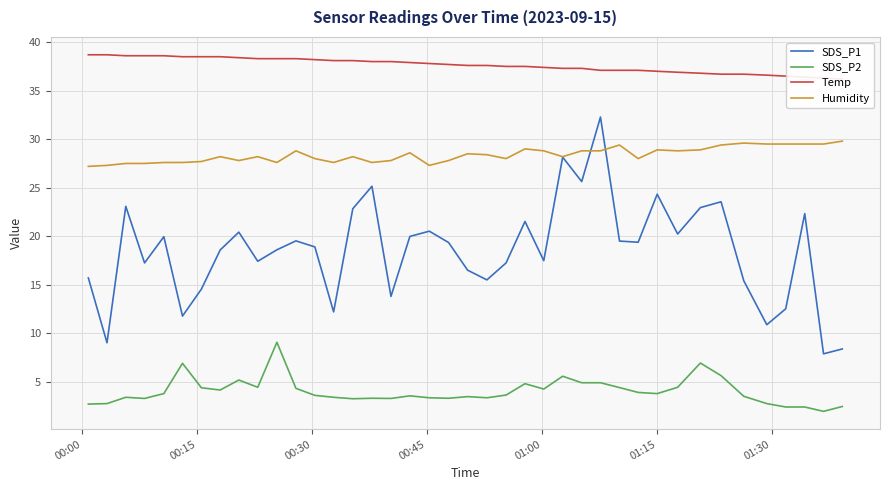

Count the number of categories in the chart.

40